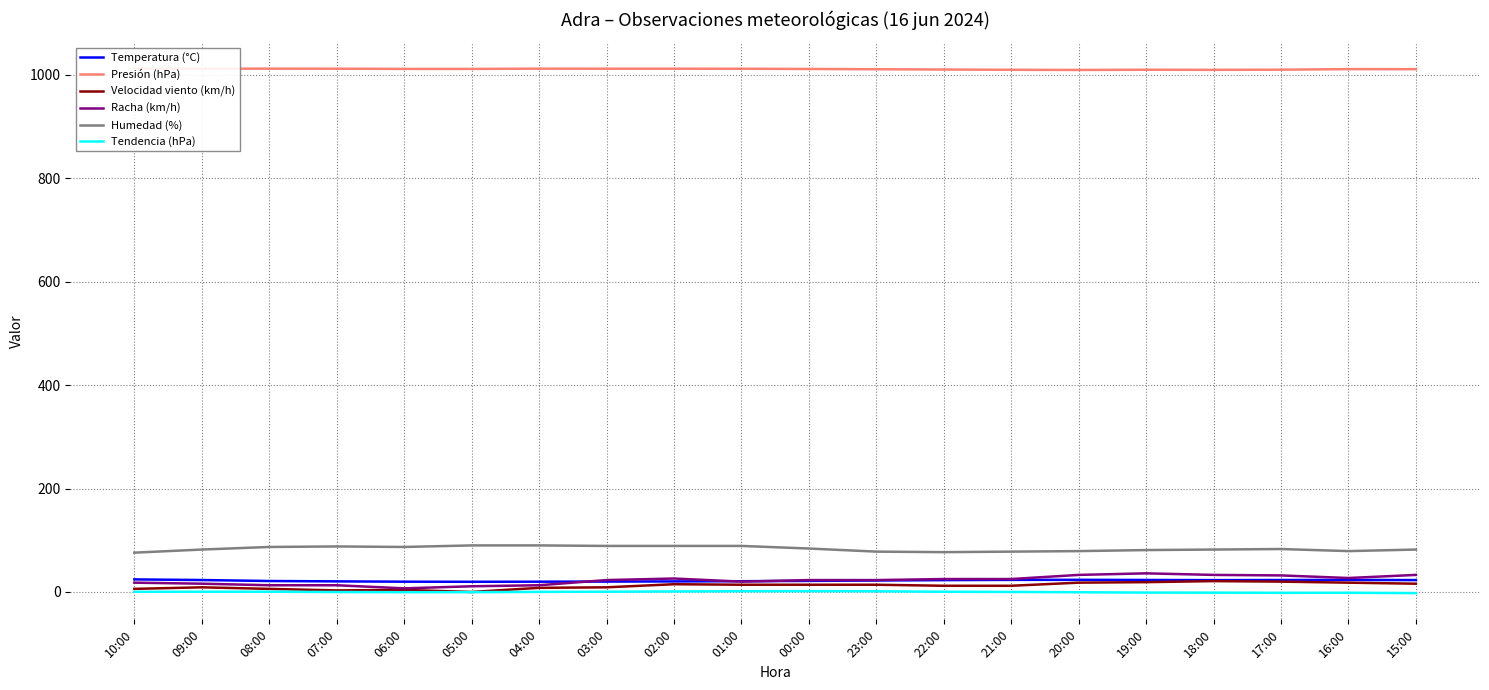

Where is Presión (hPa) nearest to the value 1010?

22:00